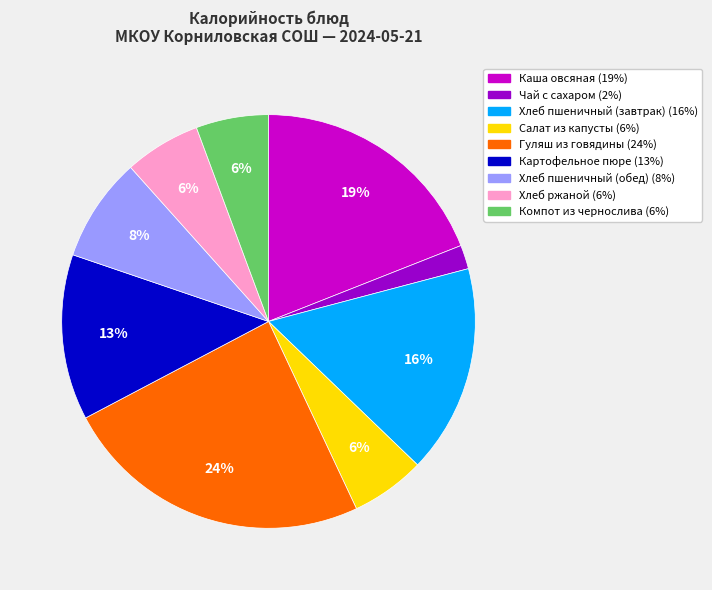

Between Каша овсяная and Картофельное пюре, which is larger?

Каша овсяная